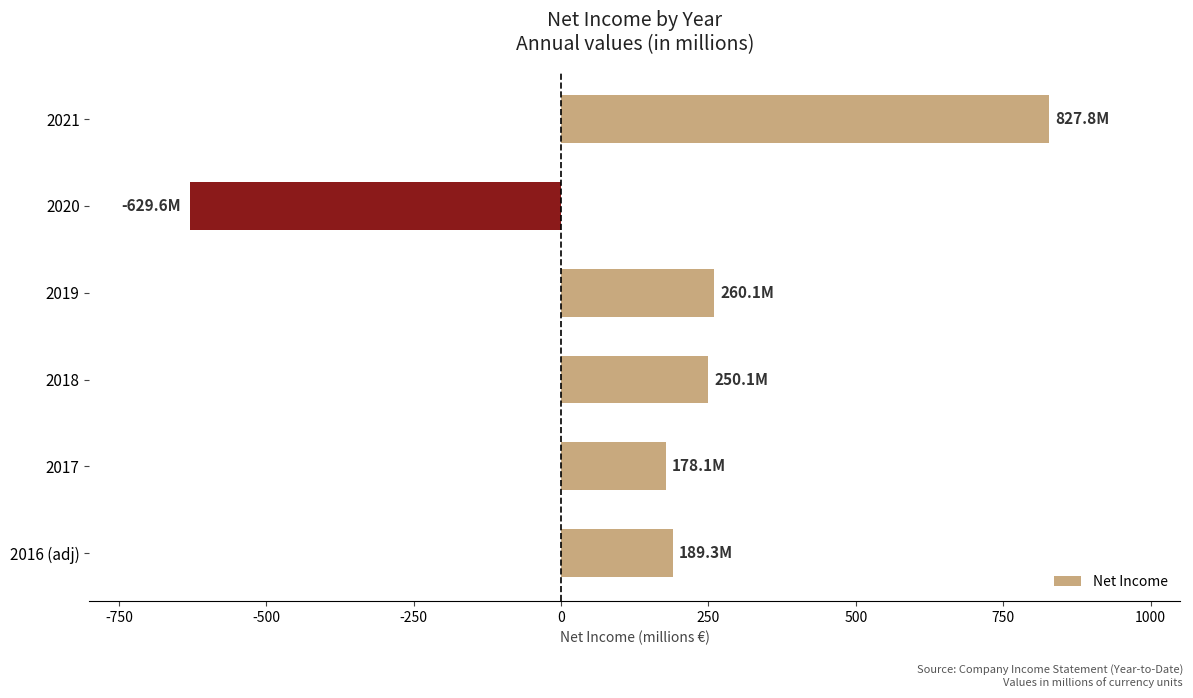

What is the greatest value displayed?

827.8